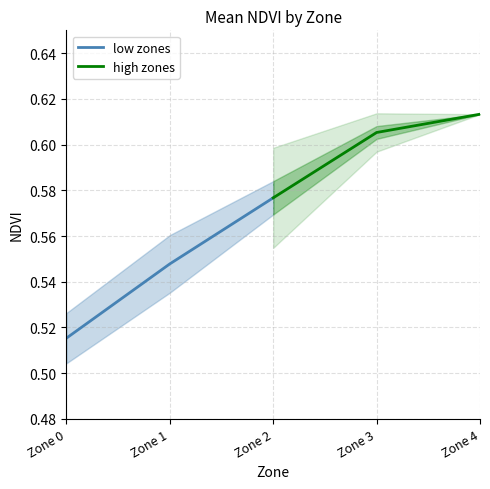

Reading left to right, what are all the values shown in this chart?

Zone 0-2 (low): 0.5	0.5	0.6
Zone 3-4 (high): 0.6	0.6	0.6